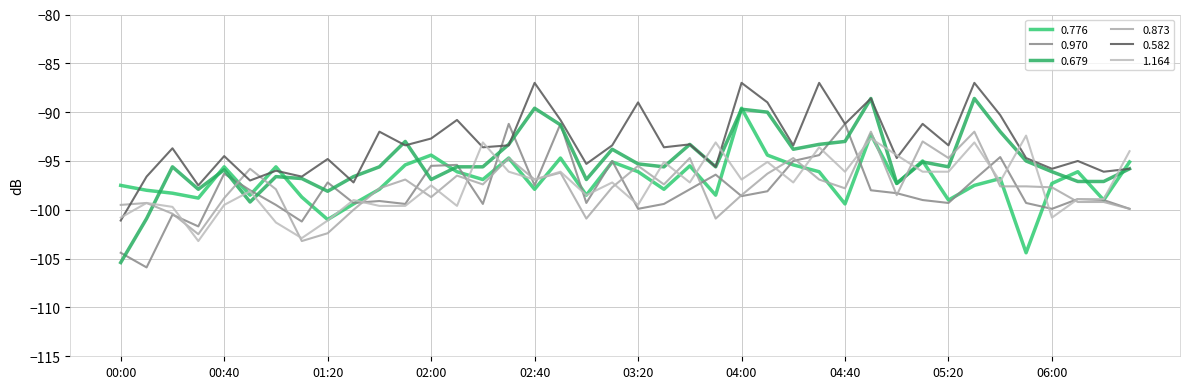

What is the greatest value displayed?

-87.0